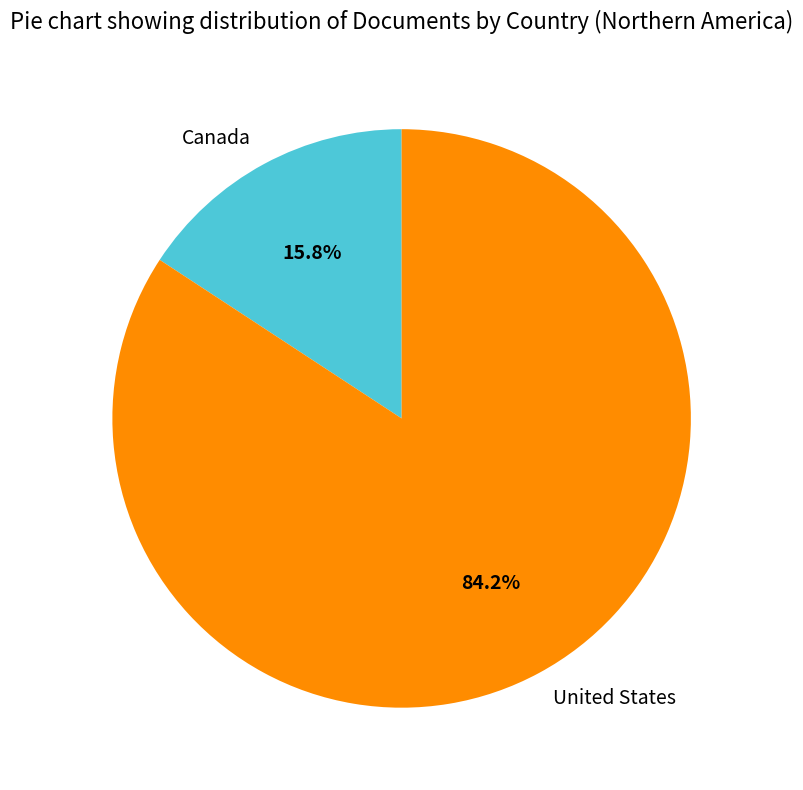

Between Canada and United States, which is larger?

United States